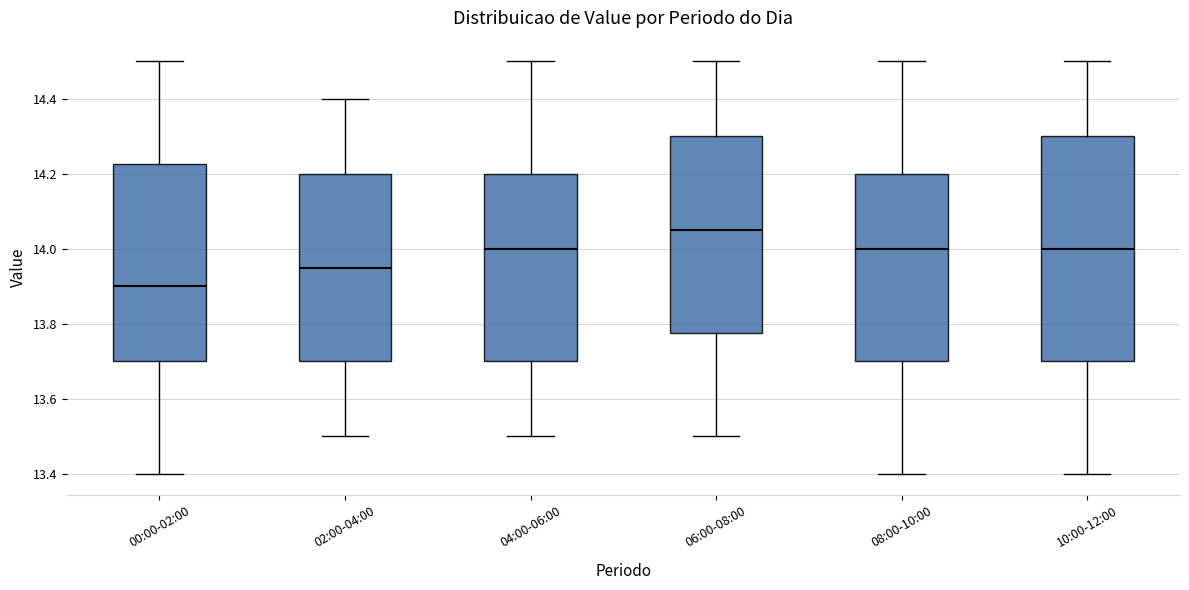

Which box is the tallest, from its lower edge to its upper edge?

10:00-12:00